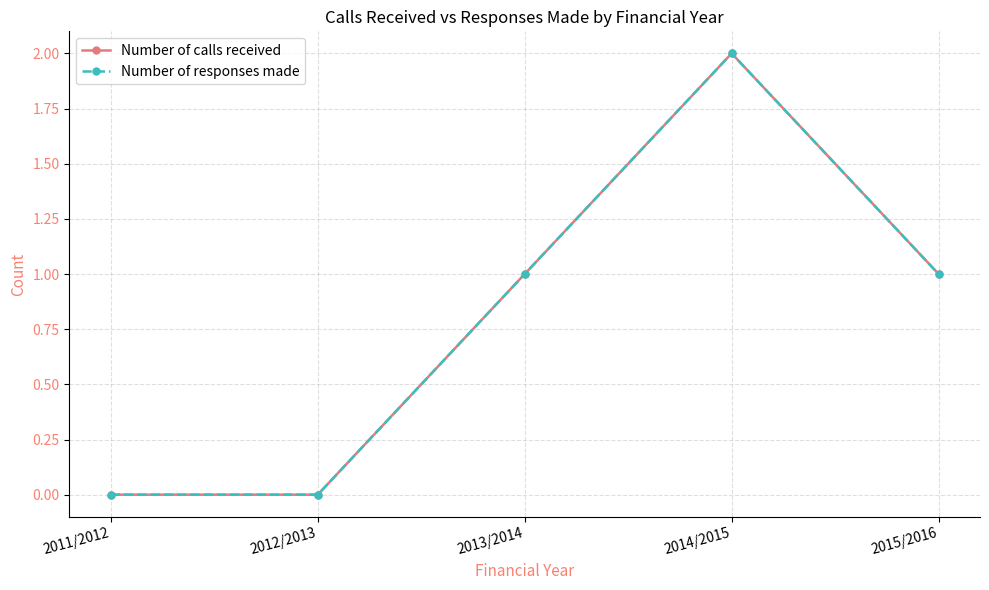

Which has a higher value, 2011/2012 or 2012/2013?

2011/2012